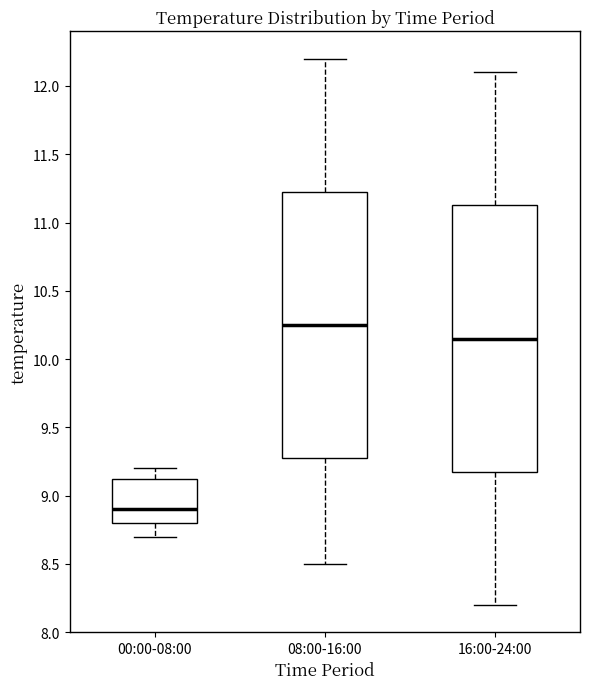

Reading left to right, transcribe this box plot: for each box, give where its median line is, the range the box spans, and where its two whiskers end, as read against the y-axis. The values are not printed on the chart, so give them approximately, as read against the axis.

00:00-08:00: median 8.90, box 8.80 to 9.15, whiskers 8.70 to 9.20
08:00-16:00: median 10.25, box 9.30 to 11.25, whiskers 8.50 to 12.20
16:00-24:00: median 10.15, box 9.20 to 11.15, whiskers 8.20 to 12.10